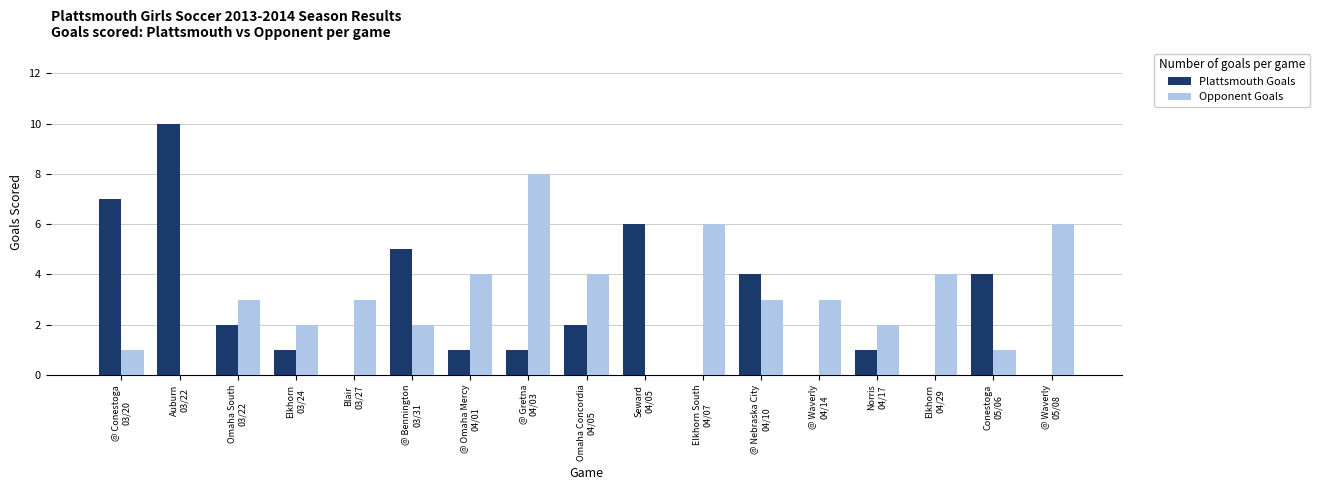

The Plattsmouth Goals series shows 2 at Conestoga
05/06. True or false?

False